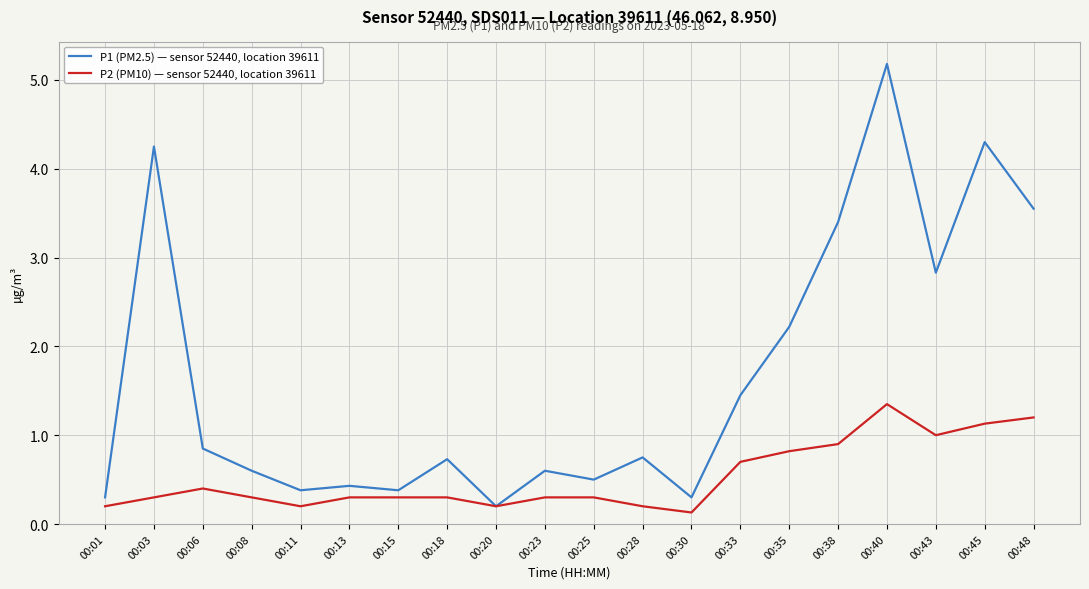

Is the value of P2 (PM10) — sensor 52440, location 39611 at 00:25 greater than the value of P1 (PM2.5) — sensor 52440, location 39611 at 00:11?

No